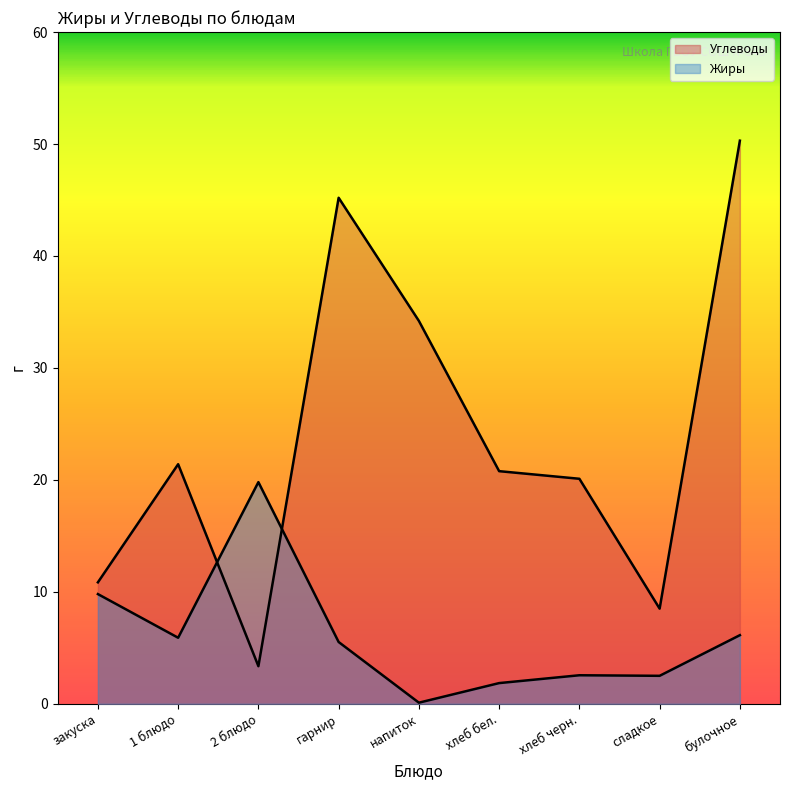

Which series ends up on top after the final intersection of Жиры and Углеводы?

Углеводы